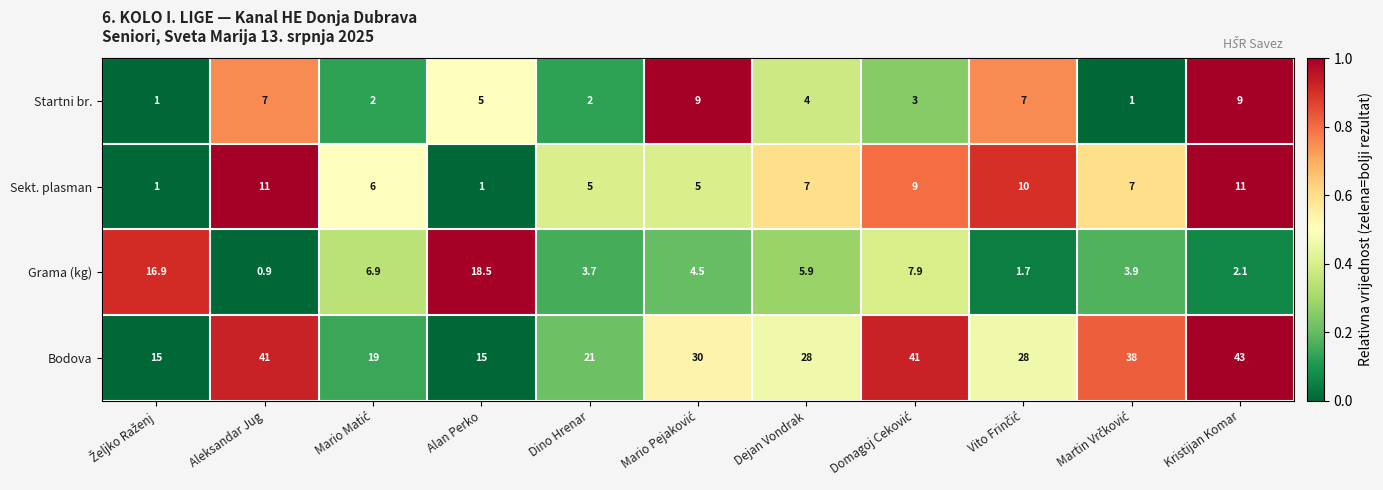

The value of Sekt. plasman at Aleksandar Jug is 11.0. True or false?

True